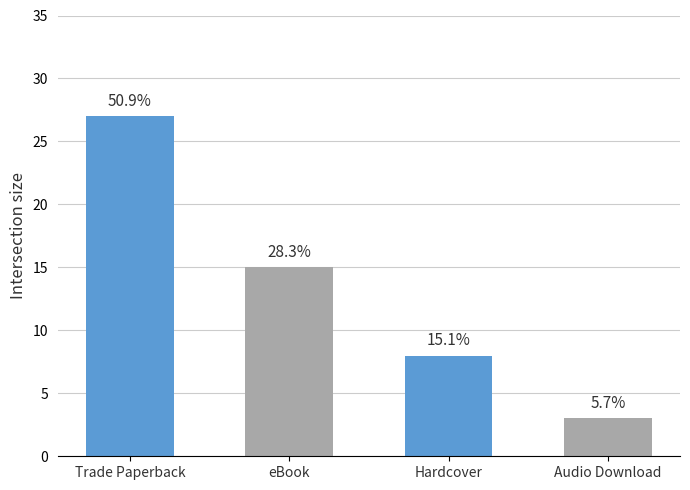

What is the maximum value shown in the chart?

27